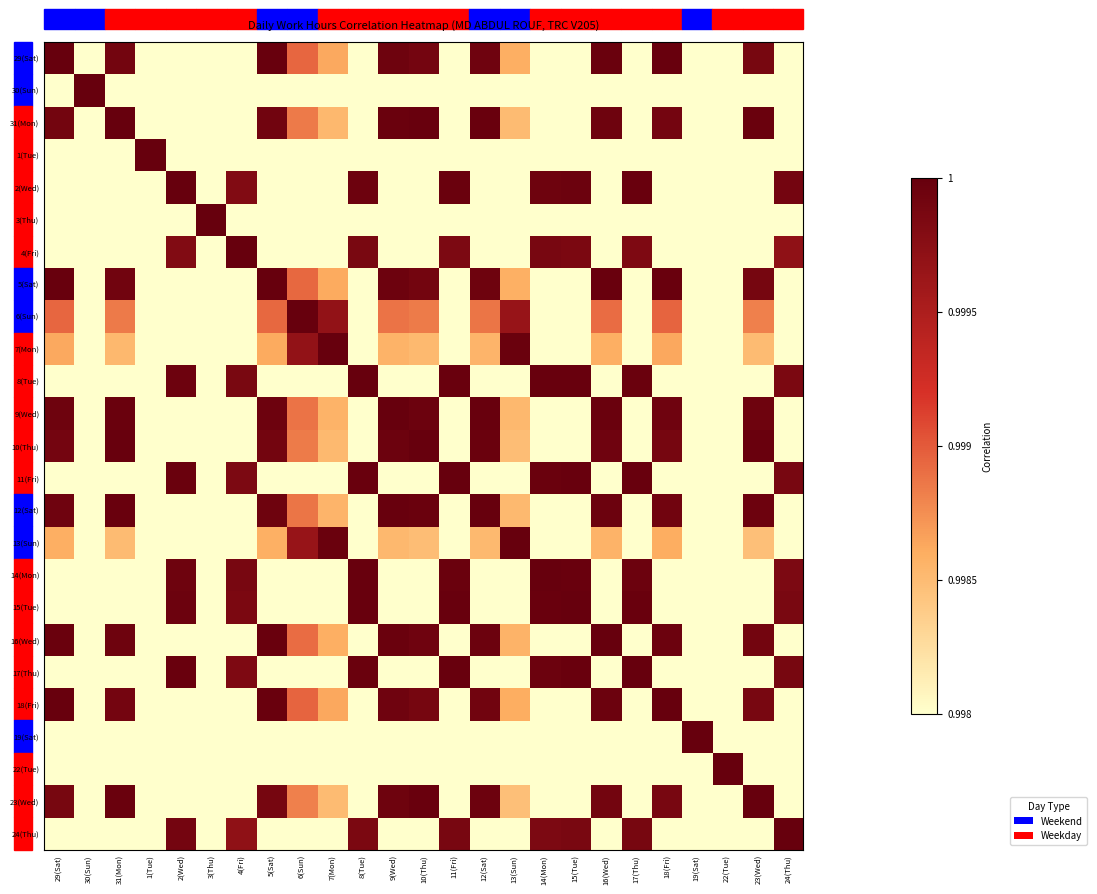

Reading left to right, what are all the values shown in this chart?

29(Sat): 29(Sat)=1.0	30(Sun)=1.0	31(Mon)=1.0	1(Tue)=1.0	2(Wed)=1.0	3(Thu)=1.0	4(Fri)=1.0	5(Sat)=1.0	6(Sun)=1.0	7(Mon)=1.0	8(Tue)=1.0	9(Wed)=1.0	10(Thu)=1.0	11(Fri)=1.0	12(Sat)=1.0	13(Sun)=1.0	14(Mon)=1.0	15(Tue)=1.0	16(Wed)=1.0	17(Thu)=1.0	18(Fri)=1.0	19(Sat)=1.0	22(Tue)=1.0	23(Wed)=1.0	24(Thu)=1.0
30(Sun): 29(Sat)=1.0	30(Sun)=1.0	31(Mon)=1.0	1(Tue)=1.0	2(Wed)=1.0	3(Thu)=1.0	4(Fri)=1.0	5(Sat)=1.0	6(Sun)=1.0	7(Mon)=1.0	8(Tue)=1.0	9(Wed)=1.0	10(Thu)=1.0	11(Fri)=1.0	12(Sat)=1.0	13(Sun)=1.0	14(Mon)=1.0	15(Tue)=1.0	16(Wed)=1.0	17(Thu)=1.0	18(Fri)=1.0	19(Sat)=1.0	22(Tue)=1.0	23(Wed)=1.0	24(Thu)=1.0
31(Mon): 29(Sat)=1.0	30(Sun)=1.0	31(Mon)=1.0	1(Tue)=1.0	2(Wed)=1.0	3(Thu)=1.0	4(Fri)=1.0	5(Sat)=1.0	6(Sun)=1.0	7(Mon)=1.0	8(Tue)=1.0	9(Wed)=1.0	10(Thu)=1.0	11(Fri)=1.0	12(Sat)=1.0	13(Sun)=1.0	14(Mon)=1.0	15(Tue)=1.0	16(Wed)=1.0	17(Thu)=1.0	18(Fri)=1.0	19(Sat)=1.0	22(Tue)=1.0	23(Wed)=1.0	24(Thu)=1.0
1(Tue): 29(Sat)=1.0	30(Sun)=1.0	31(Mon)=1.0	1(Tue)=1.0	2(Wed)=1.0	3(Thu)=1.0	4(Fri)=1.0	5(Sat)=1.0	6(Sun)=1.0	7(Mon)=1.0	8(Tue)=1.0	9(Wed)=1.0	10(Thu)=1.0	11(Fri)=1.0	12(Sat)=1.0	13(Sun)=1.0	14(Mon)=1.0	15(Tue)=1.0	16(Wed)=1.0	17(Thu)=1.0	18(Fri)=1.0	19(Sat)=1.0	22(Tue)=1.0	23(Wed)=1.0	24(Thu)=1.0
2(Wed): 29(Sat)=1.0	30(Sun)=1.0	31(Mon)=1.0	1(Tue)=1.0	2(Wed)=1.0	3(Thu)=1.0	4(Fri)=1.0	5(Sat)=1.0	6(Sun)=1.0	7(Mon)=1.0	8(Tue)=1.0	9(Wed)=1.0	10(Thu)=1.0	11(Fri)=1.0	12(Sat)=1.0	13(Sun)=1.0	14(Mon)=1.0	15(Tue)=1.0	16(Wed)=1.0	17(Thu)=1.0	18(Fri)=1.0	19(Sat)=1.0	22(Tue)=1.0	23(Wed)=1.0	24(Thu)=1.0
3(Thu): 29(Sat)=1.0	30(Sun)=1.0	31(Mon)=1.0	1(Tue)=1.0	2(Wed)=1.0	3(Thu)=1.0	4(Fri)=1.0	5(Sat)=1.0	6(Sun)=1.0	7(Mon)=1.0	8(Tue)=1.0	9(Wed)=1.0	10(Thu)=1.0	11(Fri)=1.0	12(Sat)=1.0	13(Sun)=1.0	14(Mon)=1.0	15(Tue)=1.0	16(Wed)=1.0	17(Thu)=1.0	18(Fri)=1.0	19(Sat)=1.0	22(Tue)=1.0	23(Wed)=1.0	24(Thu)=1.0
4(Fri): 29(Sat)=1.0	30(Sun)=1.0	31(Mon)=1.0	1(Tue)=1.0	2(Wed)=1.0	3(Thu)=1.0	4(Fri)=1.0	5(Sat)=1.0	6(Sun)=1.0	7(Mon)=1.0	8(Tue)=1.0	9(Wed)=1.0	10(Thu)=1.0	11(Fri)=1.0	12(Sat)=1.0	13(Sun)=1.0	14(Mon)=1.0	15(Tue)=1.0	16(Wed)=1.0	17(Thu)=1.0	18(Fri)=1.0	19(Sat)=1.0	22(Tue)=1.0	23(Wed)=1.0	24(Thu)=1.0
5(Sat): 29(Sat)=1.0	30(Sun)=1.0	31(Mon)=1.0	1(Tue)=1.0	2(Wed)=1.0	3(Thu)=1.0	4(Fri)=1.0	5(Sat)=1.0	6(Sun)=1.0	7(Mon)=1.0	8(Tue)=1.0	9(Wed)=1.0	10(Thu)=1.0	11(Fri)=1.0	12(Sat)=1.0	13(Sun)=1.0	14(Mon)=1.0	15(Tue)=1.0	16(Wed)=1.0	17(Thu)=1.0	18(Fri)=1.0	19(Sat)=1.0	22(Tue)=1.0	23(Wed)=1.0	24(Thu)=1.0
6(Sun): 29(Sat)=1.0	30(Sun)=1.0	31(Mon)=1.0	1(Tue)=1.0	2(Wed)=1.0	3(Thu)=1.0	4(Fri)=1.0	5(Sat)=1.0	6(Sun)=1.0	7(Mon)=1.0	8(Tue)=1.0	9(Wed)=1.0	10(Thu)=1.0	11(Fri)=1.0	12(Sat)=1.0	13(Sun)=1.0	14(Mon)=1.0	15(Tue)=1.0	16(Wed)=1.0	17(Thu)=1.0	18(Fri)=1.0	19(Sat)=1.0	22(Tue)=1.0	23(Wed)=1.0	24(Thu)=1.0
7(Mon): 29(Sat)=1.0	30(Sun)=1.0	31(Mon)=1.0	1(Tue)=1.0	2(Wed)=1.0	3(Thu)=1.0	4(Fri)=1.0	5(Sat)=1.0	6(Sun)=1.0	7(Mon)=1.0	8(Tue)=1.0	9(Wed)=1.0	10(Thu)=1.0	11(Fri)=1.0	12(Sat)=1.0	13(Sun)=1.0	14(Mon)=1.0	15(Tue)=1.0	16(Wed)=1.0	17(Thu)=1.0	18(Fri)=1.0	19(Sat)=1.0	22(Tue)=1.0	23(Wed)=1.0	24(Thu)=1.0
8(Tue): 29(Sat)=1.0	30(Sun)=1.0	31(Mon)=1.0	1(Tue)=1.0	2(Wed)=1.0	3(Thu)=1.0	4(Fri)=1.0	5(Sat)=1.0	6(Sun)=1.0	7(Mon)=1.0	8(Tue)=1.0	9(Wed)=1.0	10(Thu)=1.0	11(Fri)=1.0	12(Sat)=1.0	13(Sun)=1.0	14(Mon)=1.0	15(Tue)=1.0	16(Wed)=1.0	17(Thu)=1.0	18(Fri)=1.0	19(Sat)=1.0	22(Tue)=1.0	23(Wed)=1.0	24(Thu)=1.0
9(Wed): 29(Sat)=1.0	30(Sun)=1.0	31(Mon)=1.0	1(Tue)=1.0	2(Wed)=1.0	3(Thu)=1.0	4(Fri)=1.0	5(Sat)=1.0	6(Sun)=1.0	7(Mon)=1.0	8(Tue)=1.0	9(Wed)=1.0	10(Thu)=1.0	11(Fri)=1.0	12(Sat)=1.0	13(Sun)=1.0	14(Mon)=1.0	15(Tue)=1.0	16(Wed)=1.0	17(Thu)=1.0	18(Fri)=1.0	19(Sat)=1.0	22(Tue)=1.0	23(Wed)=1.0	24(Thu)=1.0
10(Thu): 29(Sat)=1.0	30(Sun)=1.0	31(Mon)=1.0	1(Tue)=1.0	2(Wed)=1.0	3(Thu)=1.0	4(Fri)=1.0	5(Sat)=1.0	6(Sun)=1.0	7(Mon)=1.0	8(Tue)=1.0	9(Wed)=1.0	10(Thu)=1.0	11(Fri)=1.0	12(Sat)=1.0	13(Sun)=1.0	14(Mon)=1.0	15(Tue)=1.0	16(Wed)=1.0	17(Thu)=1.0	18(Fri)=1.0	19(Sat)=1.0	22(Tue)=1.0	23(Wed)=1.0	24(Thu)=1.0
11(Fri): 29(Sat)=1.0	30(Sun)=1.0	31(Mon)=1.0	1(Tue)=1.0	2(Wed)=1.0	3(Thu)=1.0	4(Fri)=1.0	5(Sat)=1.0	6(Sun)=1.0	7(Mon)=1.0	8(Tue)=1.0	9(Wed)=1.0	10(Thu)=1.0	11(Fri)=1.0	12(Sat)=1.0	13(Sun)=1.0	14(Mon)=1.0	15(Tue)=1.0	16(Wed)=1.0	17(Thu)=1.0	18(Fri)=1.0	19(Sat)=1.0	22(Tue)=1.0	23(Wed)=1.0	24(Thu)=1.0
12(Sat): 29(Sat)=1.0	30(Sun)=1.0	31(Mon)=1.0	1(Tue)=1.0	2(Wed)=1.0	3(Thu)=1.0	4(Fri)=1.0	5(Sat)=1.0	6(Sun)=1.0	7(Mon)=1.0	8(Tue)=1.0	9(Wed)=1.0	10(Thu)=1.0	11(Fri)=1.0	12(Sat)=1.0	13(Sun)=1.0	14(Mon)=1.0	15(Tue)=1.0	16(Wed)=1.0	17(Thu)=1.0	18(Fri)=1.0	19(Sat)=1.0	22(Tue)=1.0	23(Wed)=1.0	24(Thu)=1.0
13(Sun): 29(Sat)=1.0	30(Sun)=1.0	31(Mon)=1.0	1(Tue)=1.0	2(Wed)=1.0	3(Thu)=1.0	4(Fri)=1.0	5(Sat)=1.0	6(Sun)=1.0	7(Mon)=1.0	8(Tue)=1.0	9(Wed)=1.0	10(Thu)=1.0	11(Fri)=1.0	12(Sat)=1.0	13(Sun)=1.0	14(Mon)=1.0	15(Tue)=1.0	16(Wed)=1.0	17(Thu)=1.0	18(Fri)=1.0	19(Sat)=1.0	22(Tue)=1.0	23(Wed)=1.0	24(Thu)=1.0
14(Mon): 29(Sat)=1.0	30(Sun)=1.0	31(Mon)=1.0	1(Tue)=1.0	2(Wed)=1.0	3(Thu)=1.0	4(Fri)=1.0	5(Sat)=1.0	6(Sun)=1.0	7(Mon)=1.0	8(Tue)=1.0	9(Wed)=1.0	10(Thu)=1.0	11(Fri)=1.0	12(Sat)=1.0	13(Sun)=1.0	14(Mon)=1.0	15(Tue)=1.0	16(Wed)=1.0	17(Thu)=1.0	18(Fri)=1.0	19(Sat)=1.0	22(Tue)=1.0	23(Wed)=1.0	24(Thu)=1.0
15(Tue): 29(Sat)=1.0	30(Sun)=1.0	31(Mon)=1.0	1(Tue)=1.0	2(Wed)=1.0	3(Thu)=1.0	4(Fri)=1.0	5(Sat)=1.0	6(Sun)=1.0	7(Mon)=1.0	8(Tue)=1.0	9(Wed)=1.0	10(Thu)=1.0	11(Fri)=1.0	12(Sat)=1.0	13(Sun)=1.0	14(Mon)=1.0	15(Tue)=1.0	16(Wed)=1.0	17(Thu)=1.0	18(Fri)=1.0	19(Sat)=1.0	22(Tue)=1.0	23(Wed)=1.0	24(Thu)=1.0
16(Wed): 29(Sat)=1.0	30(Sun)=1.0	31(Mon)=1.0	1(Tue)=1.0	2(Wed)=1.0	3(Thu)=1.0	4(Fri)=1.0	5(Sat)=1.0	6(Sun)=1.0	7(Mon)=1.0	8(Tue)=1.0	9(Wed)=1.0	10(Thu)=1.0	11(Fri)=1.0	12(Sat)=1.0	13(Sun)=1.0	14(Mon)=1.0	15(Tue)=1.0	16(Wed)=1.0	17(Thu)=1.0	18(Fri)=1.0	19(Sat)=1.0	22(Tue)=1.0	23(Wed)=1.0	24(Thu)=1.0
17(Thu): 29(Sat)=1.0	30(Sun)=1.0	31(Mon)=1.0	1(Tue)=1.0	2(Wed)=1.0	3(Thu)=1.0	4(Fri)=1.0	5(Sat)=1.0	6(Sun)=1.0	7(Mon)=1.0	8(Tue)=1.0	9(Wed)=1.0	10(Thu)=1.0	11(Fri)=1.0	12(Sat)=1.0	13(Sun)=1.0	14(Mon)=1.0	15(Tue)=1.0	16(Wed)=1.0	17(Thu)=1.0	18(Fri)=1.0	19(Sat)=1.0	22(Tue)=1.0	23(Wed)=1.0	24(Thu)=1.0
18(Fri): 29(Sat)=1.0	30(Sun)=1.0	31(Mon)=1.0	1(Tue)=1.0	2(Wed)=1.0	3(Thu)=1.0	4(Fri)=1.0	5(Sat)=1.0	6(Sun)=1.0	7(Mon)=1.0	8(Tue)=1.0	9(Wed)=1.0	10(Thu)=1.0	11(Fri)=1.0	12(Sat)=1.0	13(Sun)=1.0	14(Mon)=1.0	15(Tue)=1.0	16(Wed)=1.0	17(Thu)=1.0	18(Fri)=1.0	19(Sat)=1.0	22(Tue)=1.0	23(Wed)=1.0	24(Thu)=1.0
19(Sat): 29(Sat)=1.0	30(Sun)=1.0	31(Mon)=1.0	1(Tue)=1.0	2(Wed)=1.0	3(Thu)=1.0	4(Fri)=1.0	5(Sat)=1.0	6(Sun)=1.0	7(Mon)=1.0	8(Tue)=1.0	9(Wed)=1.0	10(Thu)=1.0	11(Fri)=1.0	12(Sat)=1.0	13(Sun)=1.0	14(Mon)=1.0	15(Tue)=1.0	16(Wed)=1.0	17(Thu)=1.0	18(Fri)=1.0	19(Sat)=1.0	22(Tue)=1.0	23(Wed)=1.0	24(Thu)=1.0
22(Tue): 29(Sat)=1.0	30(Sun)=1.0	31(Mon)=1.0	1(Tue)=1.0	2(Wed)=1.0	3(Thu)=1.0	4(Fri)=1.0	5(Sat)=1.0	6(Sun)=1.0	7(Mon)=1.0	8(Tue)=1.0	9(Wed)=1.0	10(Thu)=1.0	11(Fri)=1.0	12(Sat)=1.0	13(Sun)=1.0	14(Mon)=1.0	15(Tue)=1.0	16(Wed)=1.0	17(Thu)=1.0	18(Fri)=1.0	19(Sat)=1.0	22(Tue)=1.0	23(Wed)=1.0	24(Thu)=1.0
23(Wed): 29(Sat)=1.0	30(Sun)=1.0	31(Mon)=1.0	1(Tue)=1.0	2(Wed)=1.0	3(Thu)=1.0	4(Fri)=1.0	5(Sat)=1.0	6(Sun)=1.0	7(Mon)=1.0	8(Tue)=1.0	9(Wed)=1.0	10(Thu)=1.0	11(Fri)=1.0	12(Sat)=1.0	13(Sun)=1.0	14(Mon)=1.0	15(Tue)=1.0	16(Wed)=1.0	17(Thu)=1.0	18(Fri)=1.0	19(Sat)=1.0	22(Tue)=1.0	23(Wed)=1.0	24(Thu)=1.0
24(Thu): 29(Sat)=1.0	30(Sun)=1.0	31(Mon)=1.0	1(Tue)=1.0	2(Wed)=1.0	3(Thu)=1.0	4(Fri)=1.0	5(Sat)=1.0	6(Sun)=1.0	7(Mon)=1.0	8(Tue)=1.0	9(Wed)=1.0	10(Thu)=1.0	11(Fri)=1.0	12(Sat)=1.0	13(Sun)=1.0	14(Mon)=1.0	15(Tue)=1.0	16(Wed)=1.0	17(Thu)=1.0	18(Fri)=1.0	19(Sat)=1.0	22(Tue)=1.0	23(Wed)=1.0	24(Thu)=1.0